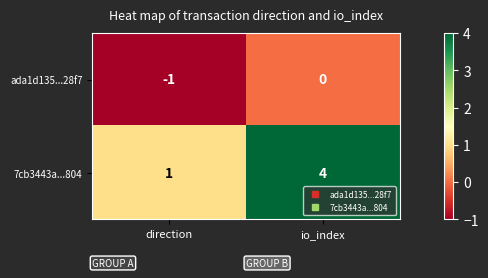

The ada1d135...28f7 series shows -1 at direction. True or false?

True